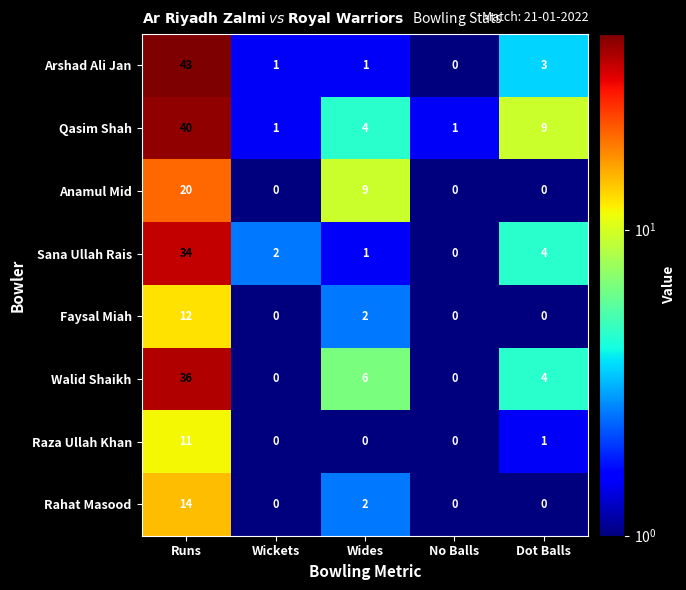

What is the total value across all series at Wickets?

4